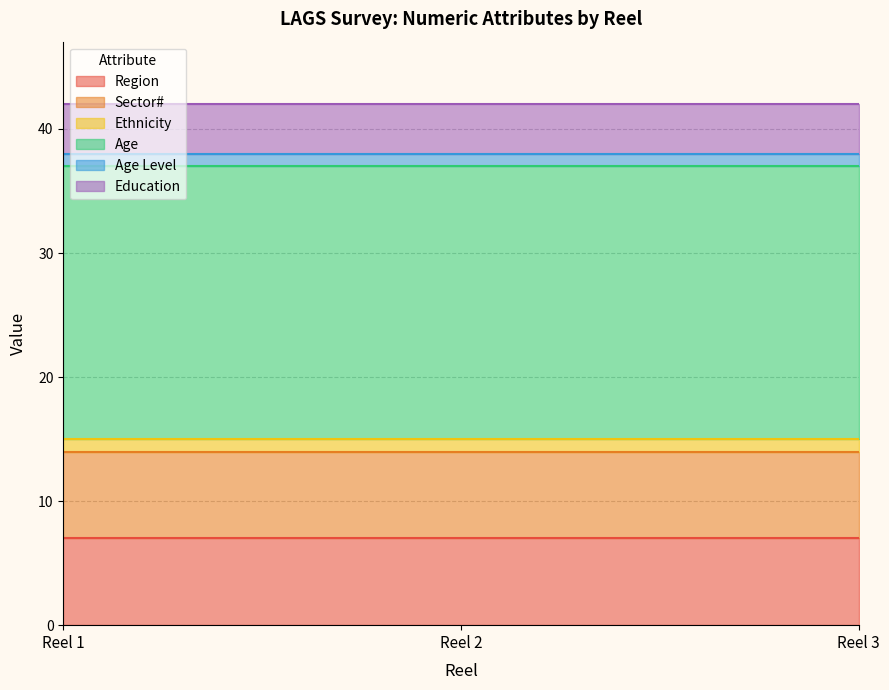

At which category is the sum across all series the highest?

1